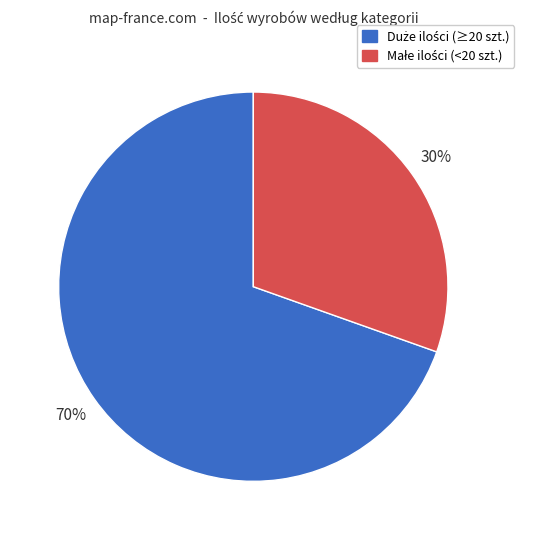

How many segments does this pie chart have?

2